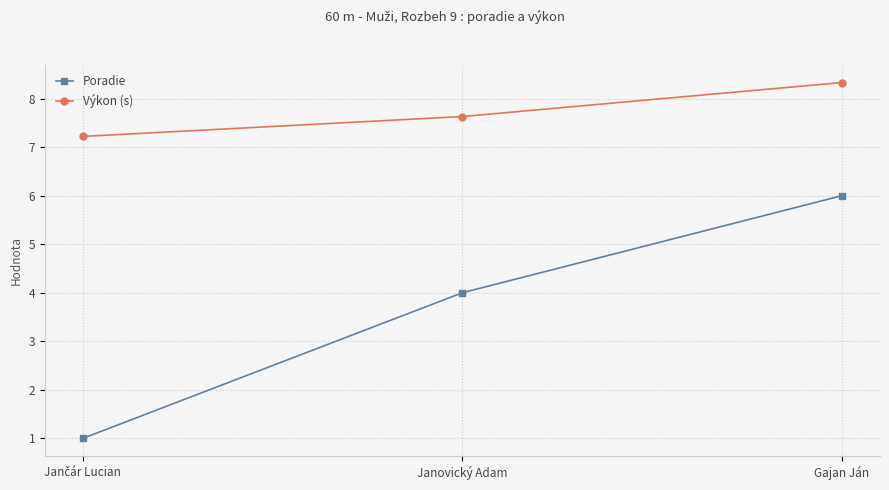

What is the difference between the highest and lowest values at Janovický Adam?

3.6